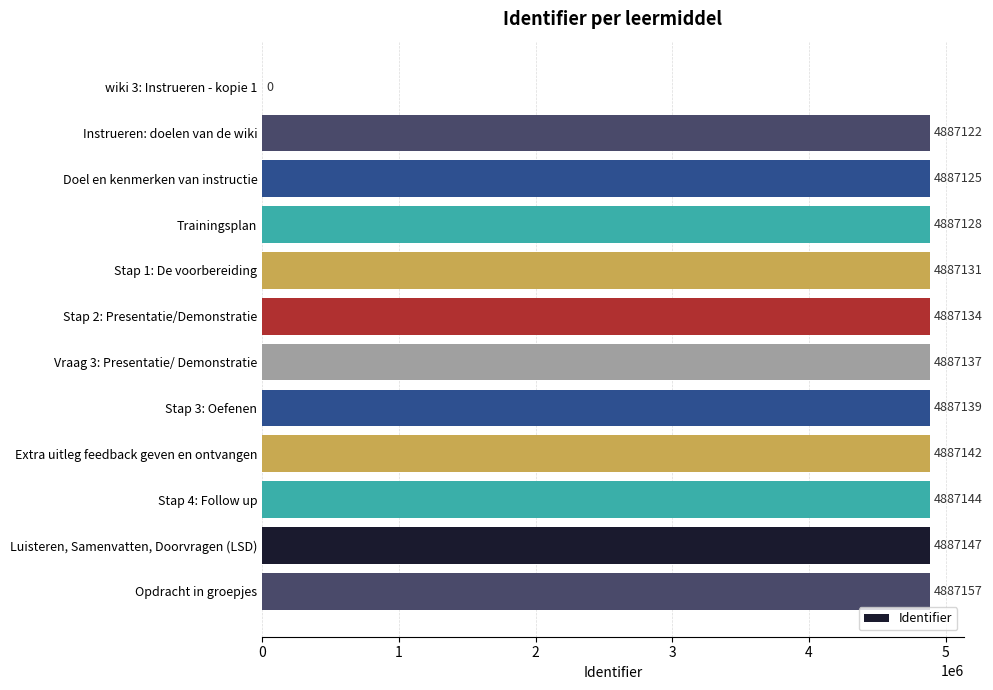

How many positive values are there?

11